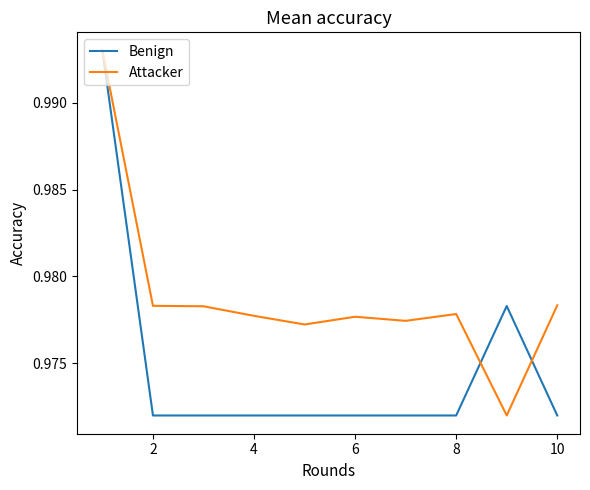

Rank the series by their average value, from lowest to highest.

Benign, Attacker